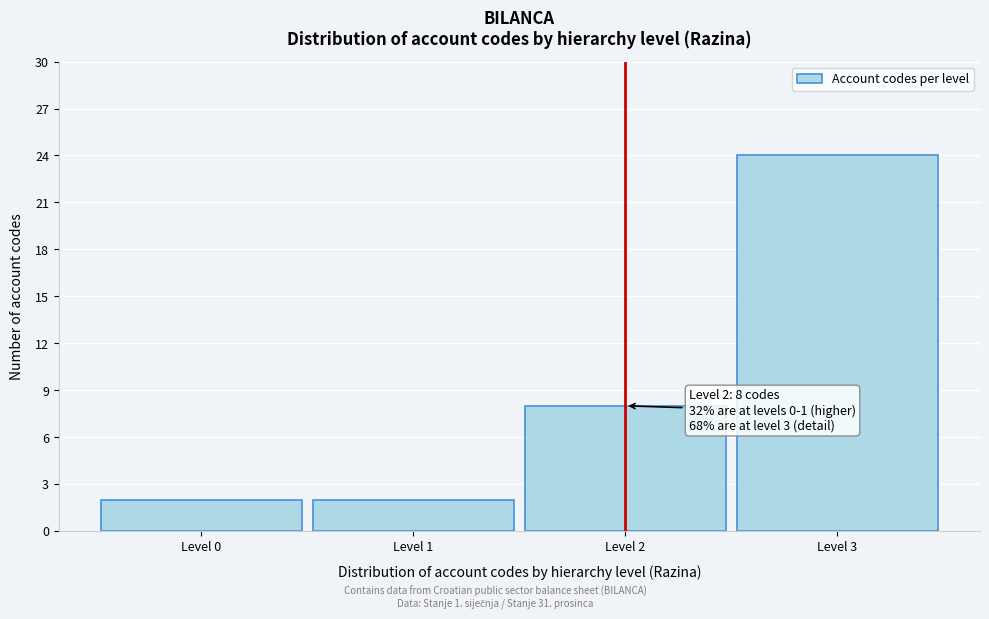

Reading left to right, list all the values displayed in this chart.

2	2	8	24